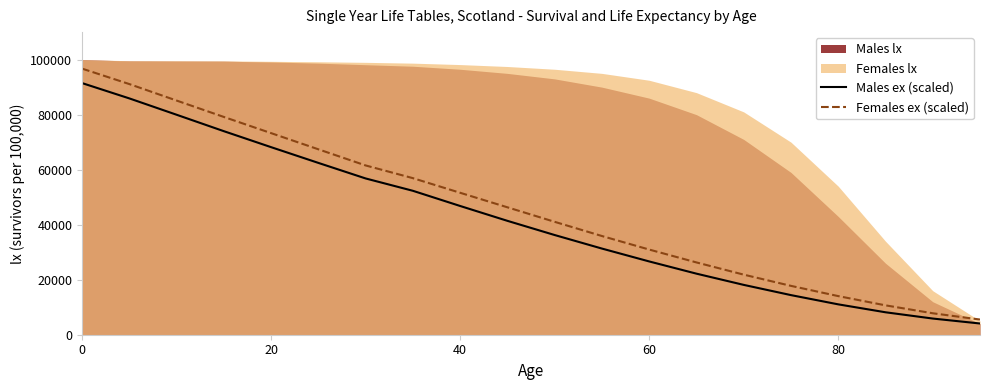

How many categories are shown in the chart?

20